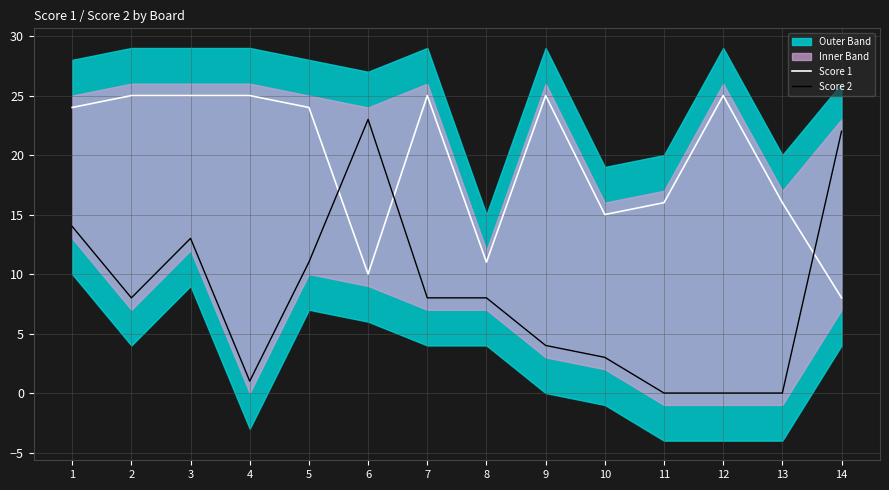

Does the chart have visible grid lines?

Yes